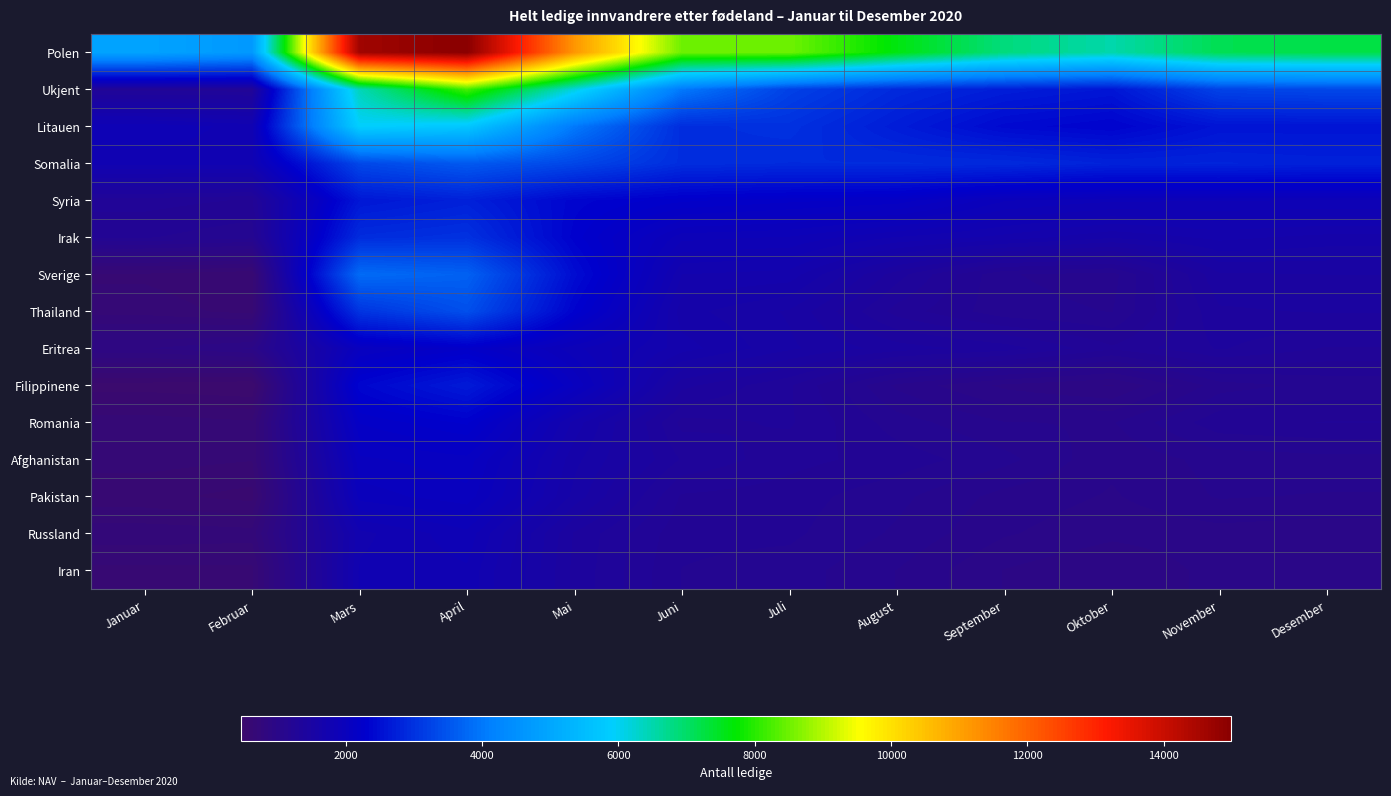

Reading right to left, transcribe all the data shown in this chart.

Polen: Desember=7219	November=7149	Oktober=6511	September=6842	August=7617	Juli=8508	Juni=8494	Mai=11169	April=14987	Mars=14630	Februar=4689	Januar=4920
Ukjent: Desember=3322	November=3244	Oktober=2609	September=2714	August=2885	Juli=3223	Juni=4016	Mai=6143	April=8221	Mars=6414	Februar=1283	Januar=1282
Litauen: Desember=2580	November=2582	Oktober=2336	September=2426	August=2700	Juli=2992	Juni=2934	Mai=4026	April=5738	Mars=5927	Februar=1800	Januar=1868
Somalia: Desember=2767	November=2798	Oktober=2782	September=2889	August=2911	Juli=2900	Juni=2941	Mai=3296	April=3570	Mars=3315	Februar=1797	Januar=1798
Syria: Desember=1878	November=1886	Oktober=1892	September=1944	August=2145	Juli=2182	Juni=2236	Mai=2360	April=2761	Mars=2620	Februar=1251	Januar=1280
Irak: Desember=1634	November=1672	Oktober=1606	September=1691	August=1763	Juli=1876	Juni=1900	Mai=2308	April=2996	Mars=2922	Februar=1160	Januar=1206
Sverige: Desember=1485	November=1476	Oktober=1120	September=1148	August=1396	Juli=1688	Juni=1711	Mai=2469	April=3680	Mars=3820	Februar=582	Januar=622
Thailand: Desember=1433	November=1418	Oktober=1142	September=1162	August=1291	Juli=1533	Juni=1619	Mai=2320	April=3423	Mars=3036	Februar=611	Januar=665
Eritrea: Desember=1308	November=1377	Oktober=1267	September=1401	August=1455	Juli=1552	Juni=1680	Mai=1898	April=2209	Mars=2034	Februar=981	Januar=913
Filippinene: Desember=1163	November=1118	Oktober=912	September=960	August=1074	Juli=1321	Juni=1446	Mai=2047	April=2670	Mars=2372	Februar=463	Januar=488
Romania: Desember=1260	November=1239	Oktober=1082	September=1089	August=1171	Juli=1322	Juni=1296	Mai=1690	April=2293	Mars=2169	Februar=642	Januar=669
Afghanistan: Desember=1125	November=1109	Oktober=1043	September=1163	August=1233	Juli=1278	Juni=1365	Mai=1615	April=2088	Mars=2039	Februar=637	Januar=657
Pakistan: Desember=1082	November=1093	Oktober=1024	September=1066	August=1160	Juli=1228	Juni=1249	Mai=1577	April=2032	Mars=1965	Februar=555	Januar=594
Russland: Desember=994	November=1007	Oktober=989	September=1037	August=1134	Juli=1213	Juni=1216	Mai=1420	April=1864	Mars=1750	Februar=714	Januar=725
Iran: Desember=992	November=996	Oktober=918	September=971	August=1086	Juli=1174	Juni=1199	Mai=1412	April=1815	Mars=1777	Februar=618	Januar=617